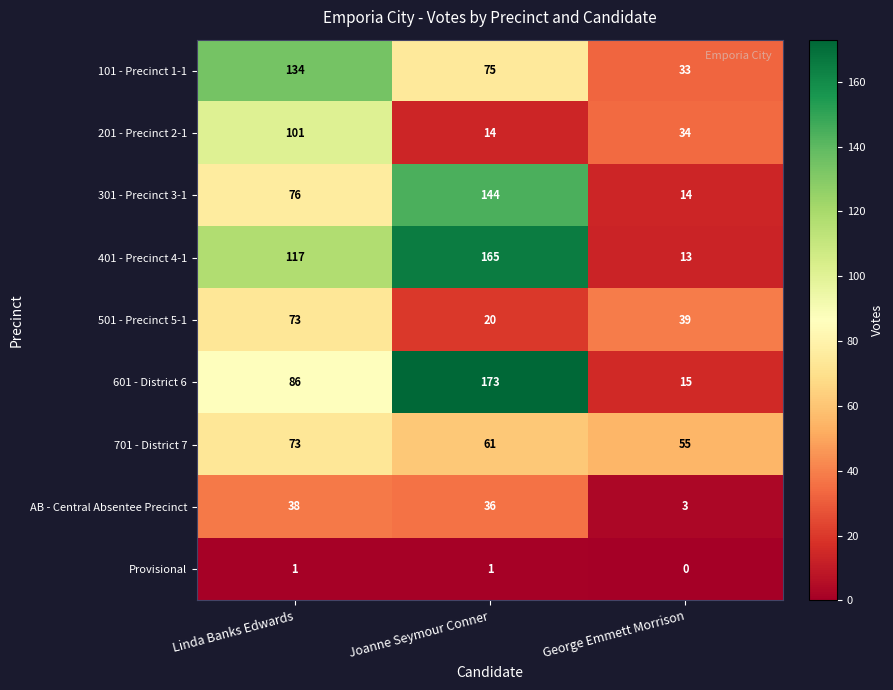

At Joanne Seymour Conner, list the series in order from smallest to largest.

Provisional, 201 - Precinct 2-1, 501 - Precinct 5-1, AB - Central Absentee Precinct, 701 - District 7, 101 - Precinct 1-1, 301 - Precinct 3-1, 401 - Precinct 4-1, 601 - District 6